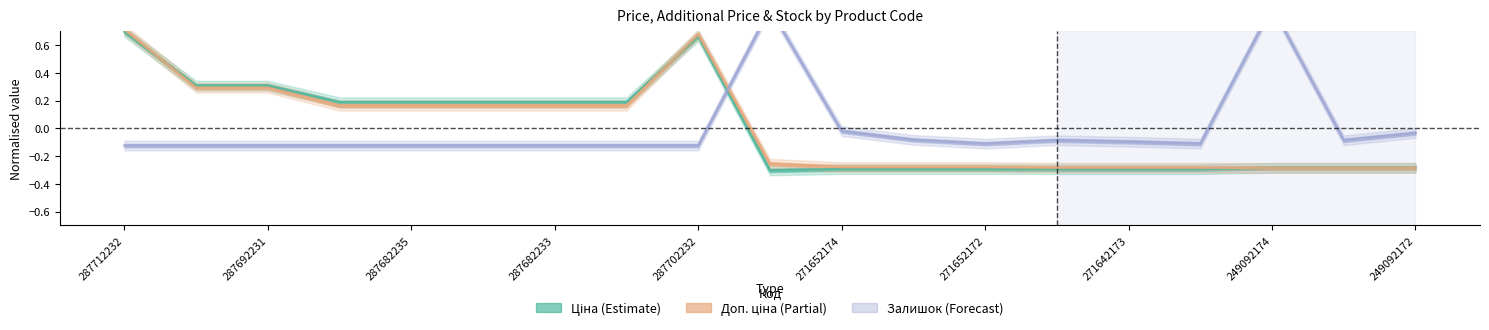

How many lines are shown in the chart?

3